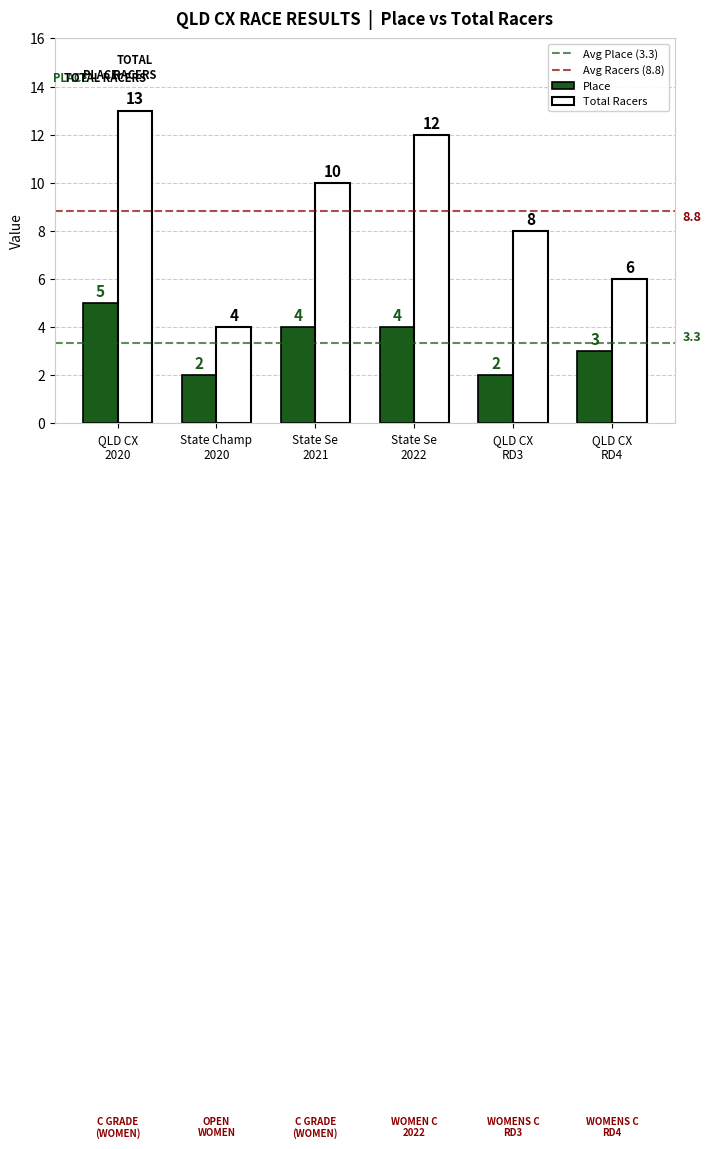

How many Place values are between 2 and 4?

5